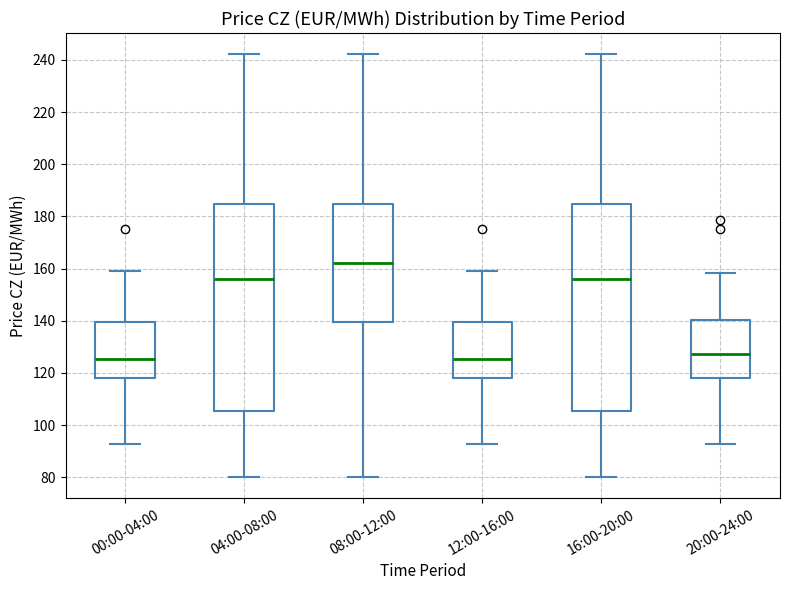

Reading left to right, transcribe this box plot: for each box, give where its median line is, the range the box spans, and where its two whiskers end, as read against the y-axis. The values are not printed on the chart, so give them approximately, as read against the axis.

00:00-04:00: median 126, box 118 to 140, whiskers 92 to 160
04:00-08:00: median 156, box 106 to 184, whiskers 80 to 242
08:00-12:00: median 162, box 140 to 184, whiskers 80 to 242
12:00-16:00: median 126, box 118 to 140, whiskers 92 to 160
16:00-20:00: median 156, box 106 to 184, whiskers 80 to 242
20:00-24:00: median 128, box 118 to 140, whiskers 92 to 158